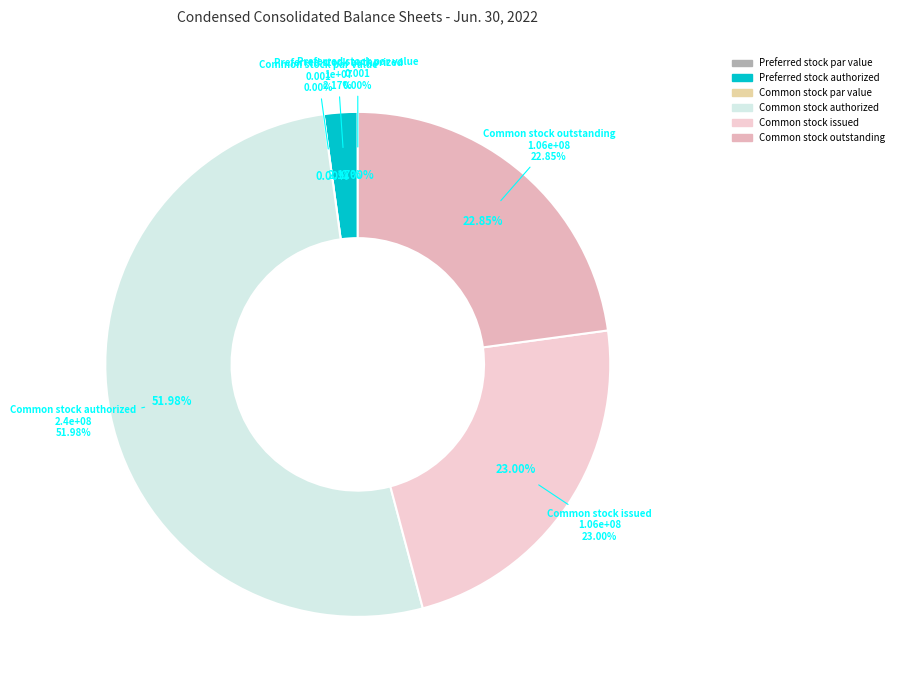

True or false: Preferred stock outstanding accounts for 8% of the total.

False